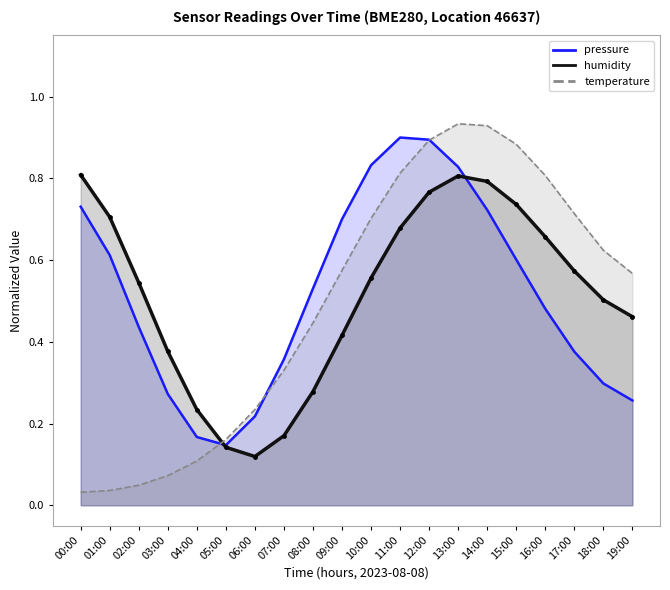

Which series has the largest total across all categories?

pressure